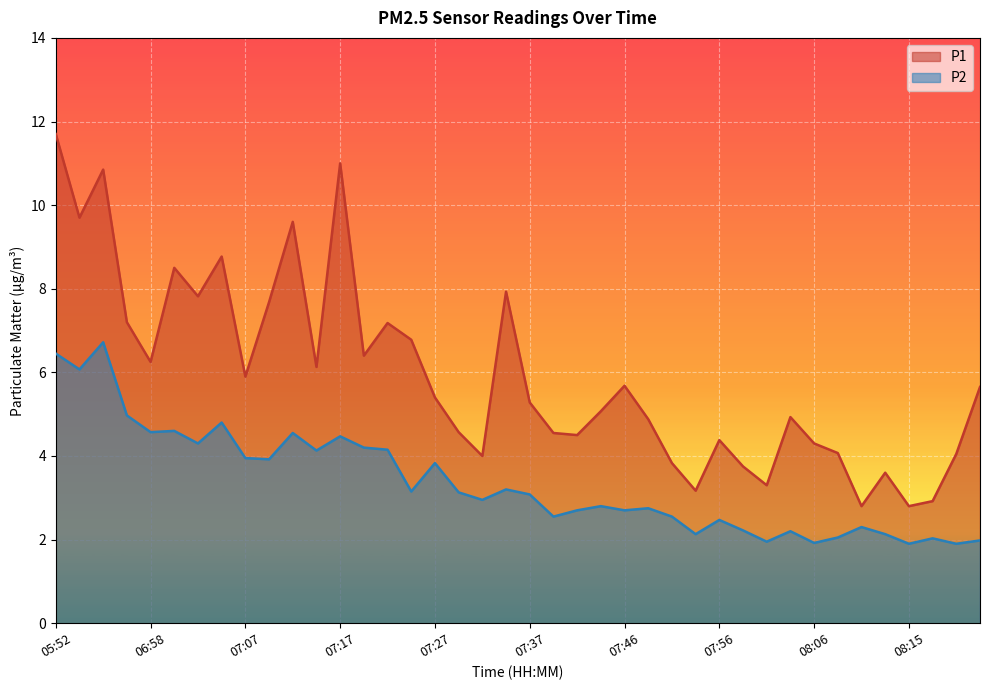

Rank the categories by P1 value from lowest to highest.

08:10, 08:15, 08:18, 07:53, 08:01, 08:13, 07:58, 07:51, 07:32, 08:20, 08:08, 08:06, 07:56, 07:41, 07:39, 07:29, 07:49, 08:03, 07:44, 07:37, 07:27, 08:23, 07:46, 07:07, 07:15, 06:58, 07:20, 07:24, 07:22, 06:55, 07:10, 07:03, 07:34, 07:00, 07:05, 07:12, 05:54, 05:57, 07:17, 05:52